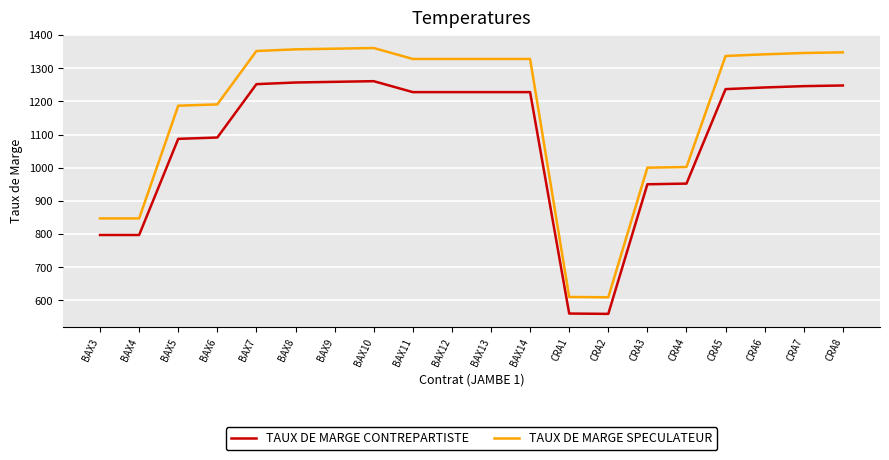

Which series has the largest total across all categories?

TAUX DE MARGE SPECULATEUR